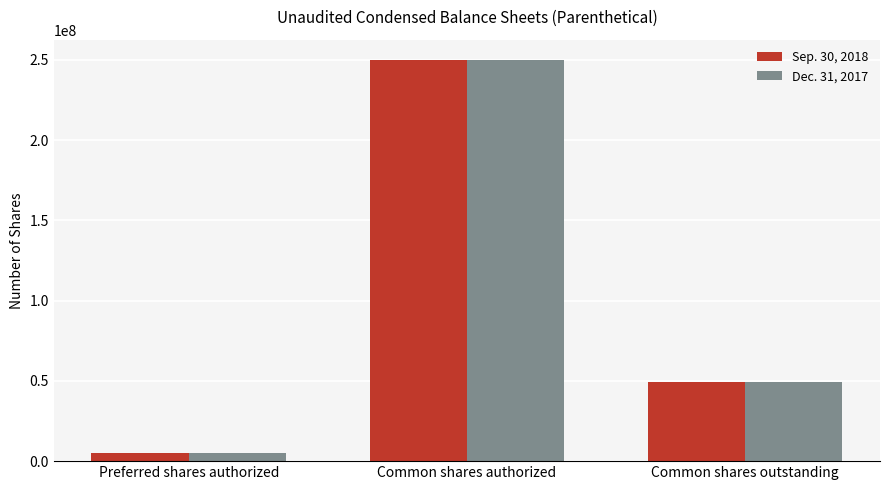

What is the average value of the Sep. 30, 2018 series?

101503925